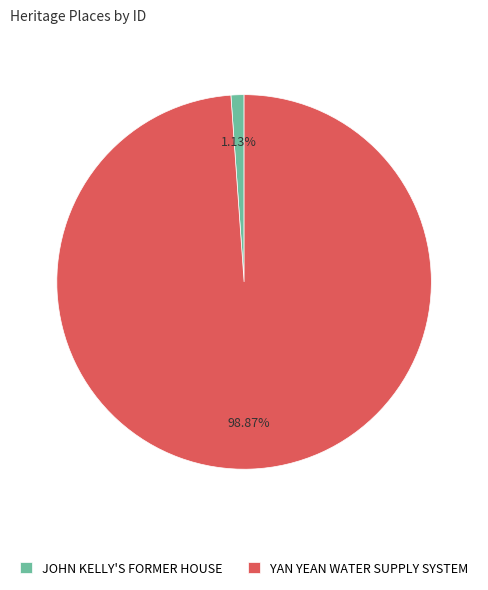

Is the sum of YAN YEAN WATER SUPPLY SYSTEM and JOHN KELLY'S FORMER HOUSE greater than half?

Yes